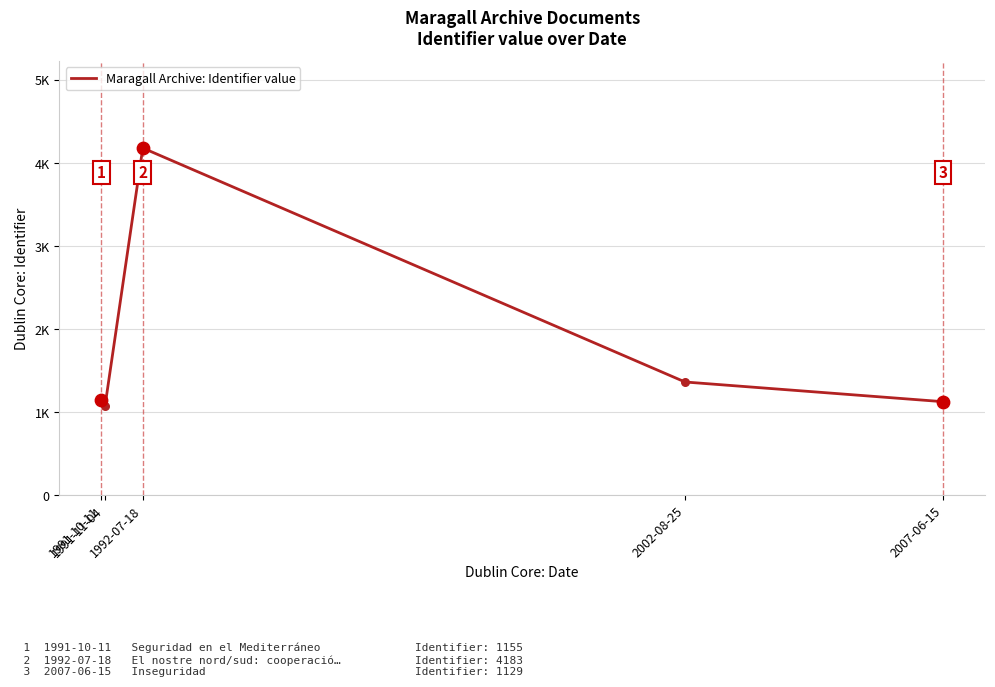

Between 1991-10-11 and 2002-08-25, which is larger?

2002-08-25